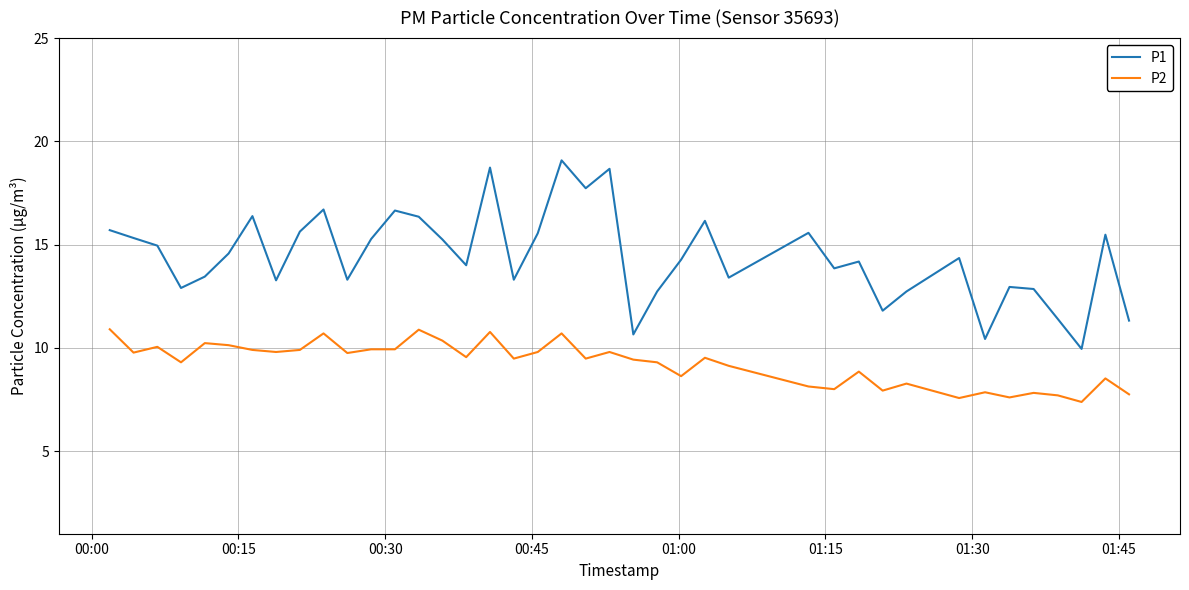

Which series has the widest spread of values?

P1